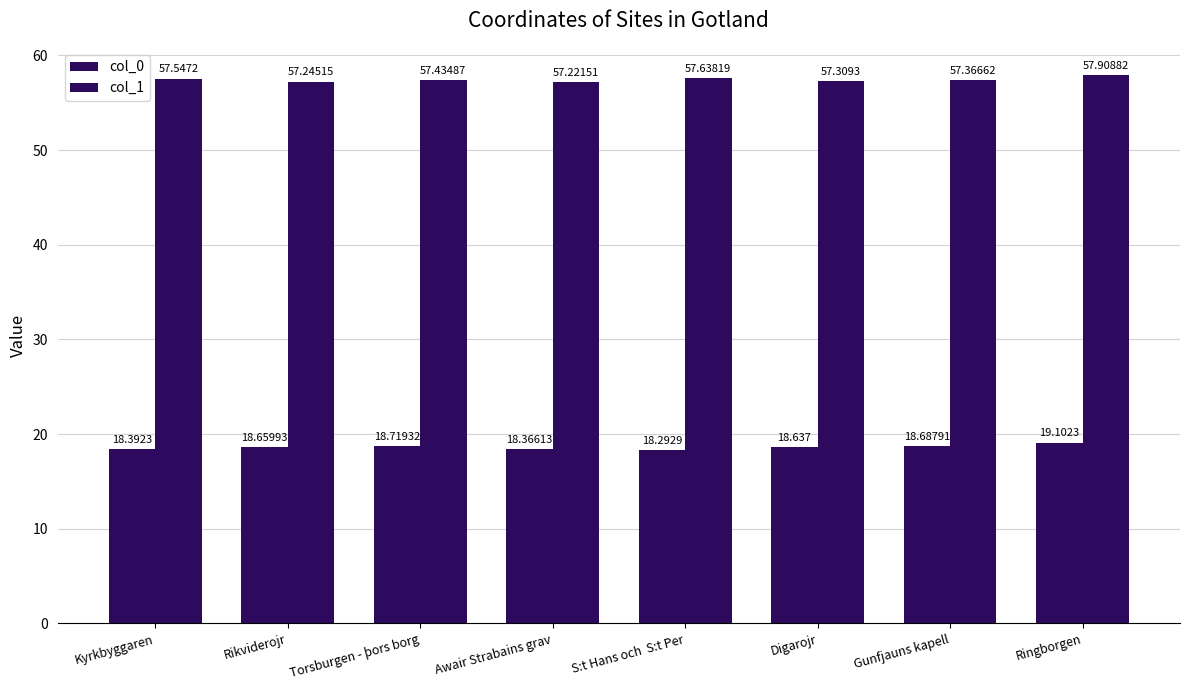

What is the total value across all series at Gunfjauns kapell?

76.1